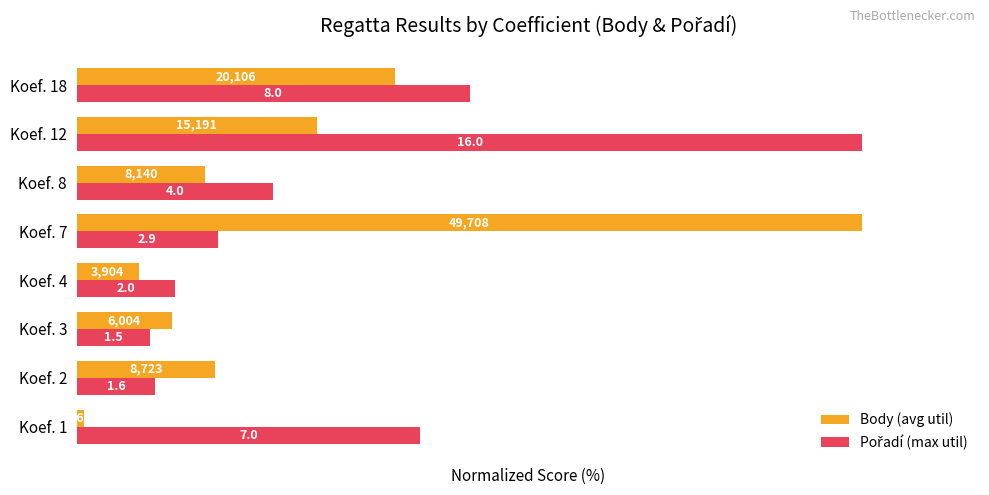

List the labels in order of Pořadí (max util) value, smallest first.

Koef. 3, Koef. 2, Koef. 4, Koef. 7, Koef. 8, Koef. 1, Koef. 18, Koef. 12